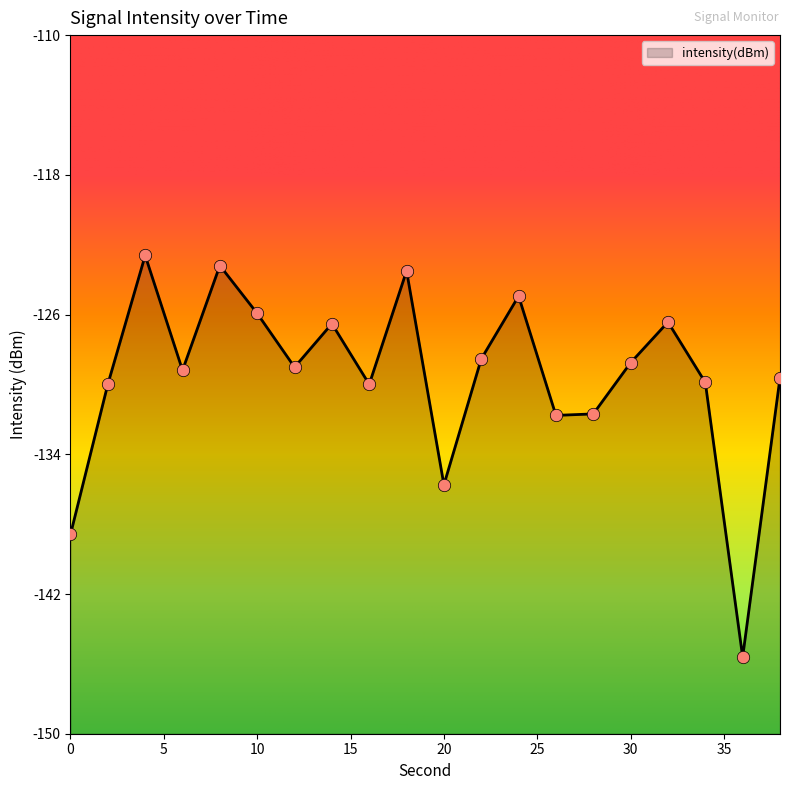

What is the change in value from 26 to 30?

+3.0